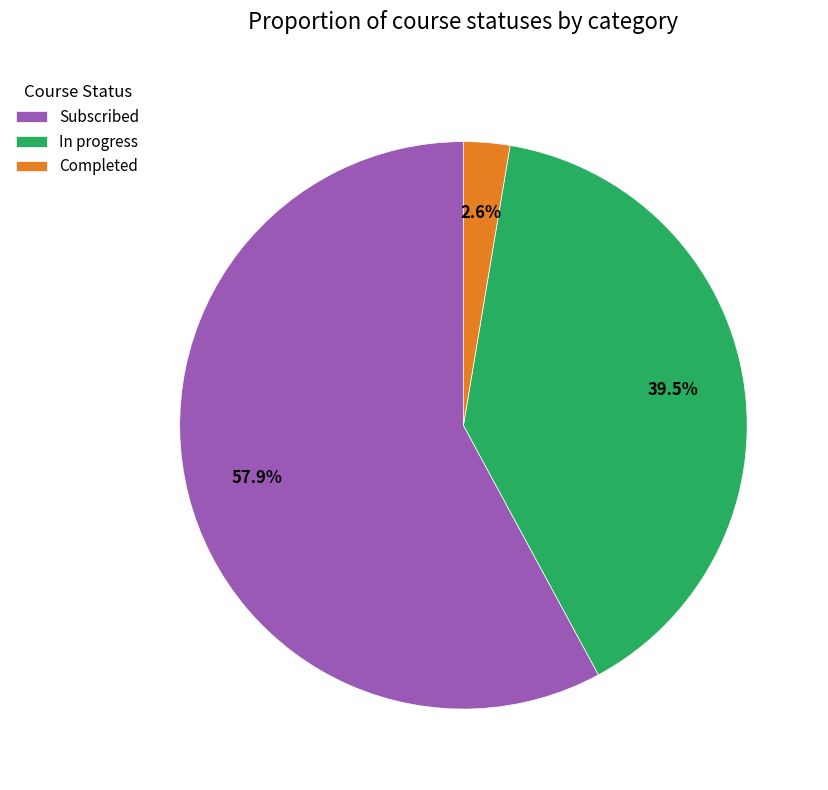

Does Subscribed represent more than half of the total?

Yes